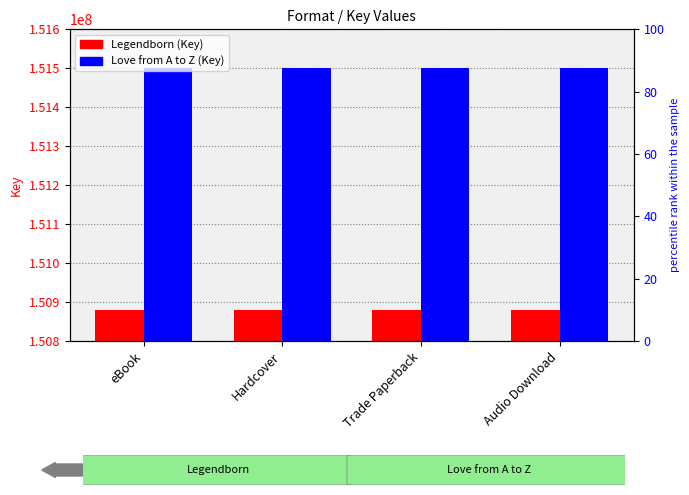

How many bars are there in total?

8